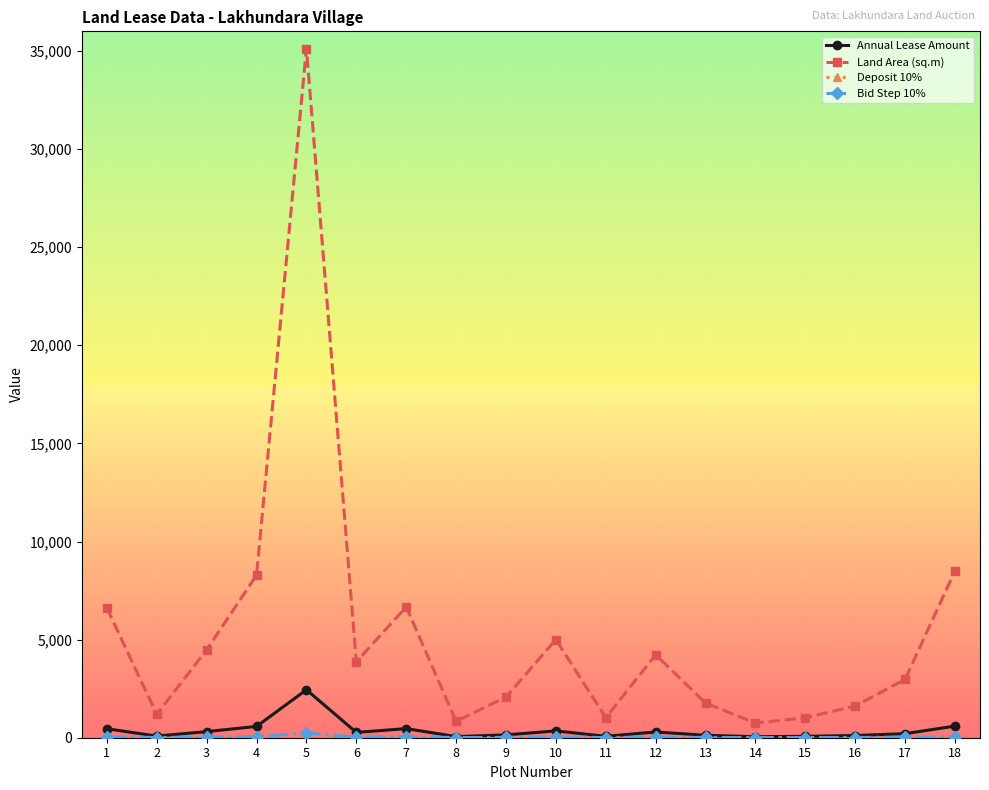

Does the chart have visible grid lines?

Yes